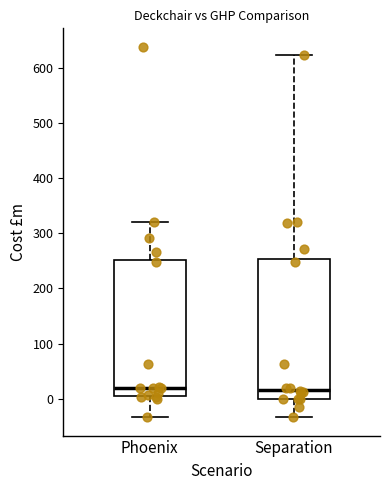

Where does the upper whisker of the box for Separation end on the y-axis? The values are not printed on the chart, so give them approximately, as read against the axis.

620